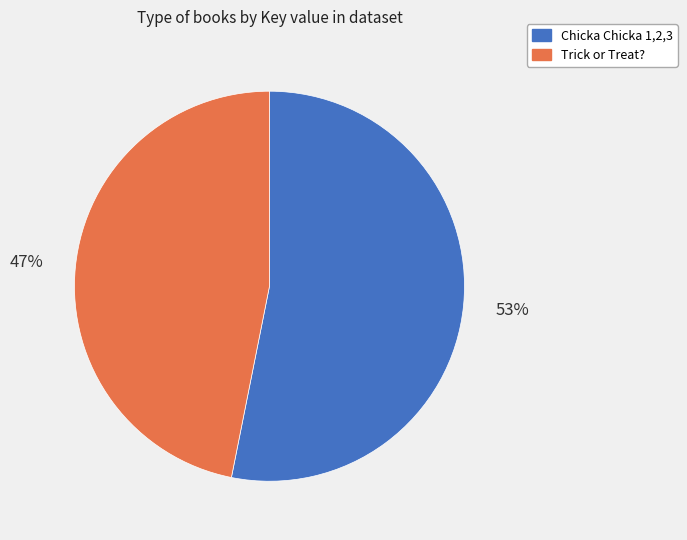

To the nearest percent, what is the average slice percentage?

50%